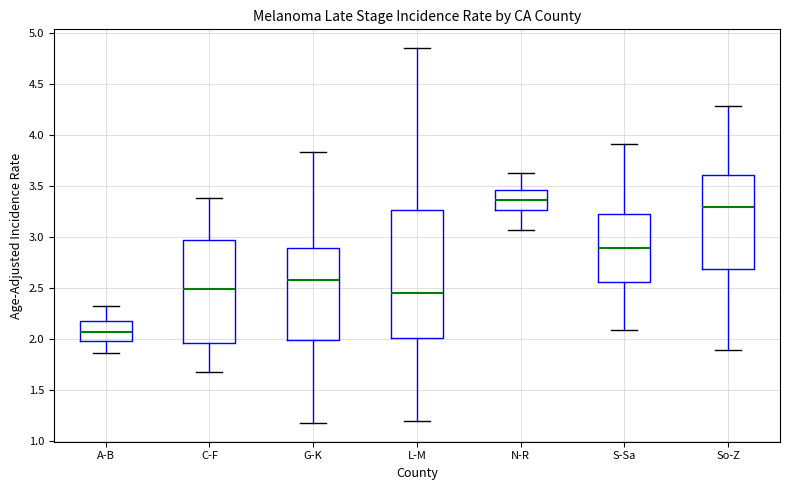

Which box has the lowest median line?

A-B